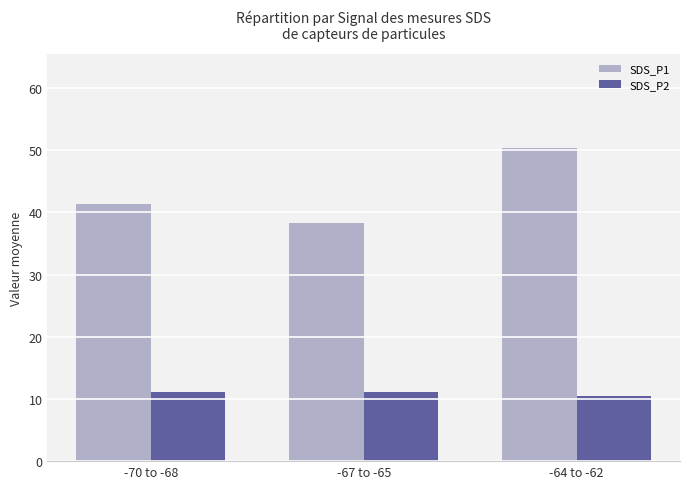

What is the spread (max minus min) of values at -70 to -68?

30.2